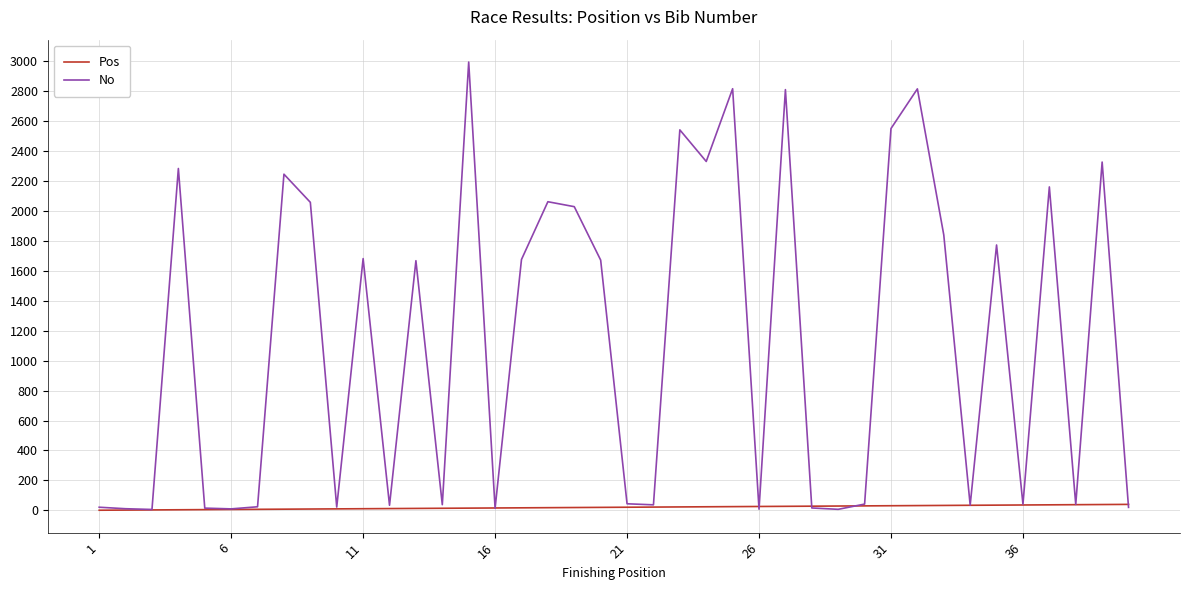

Which series has the largest total across all categories?

No